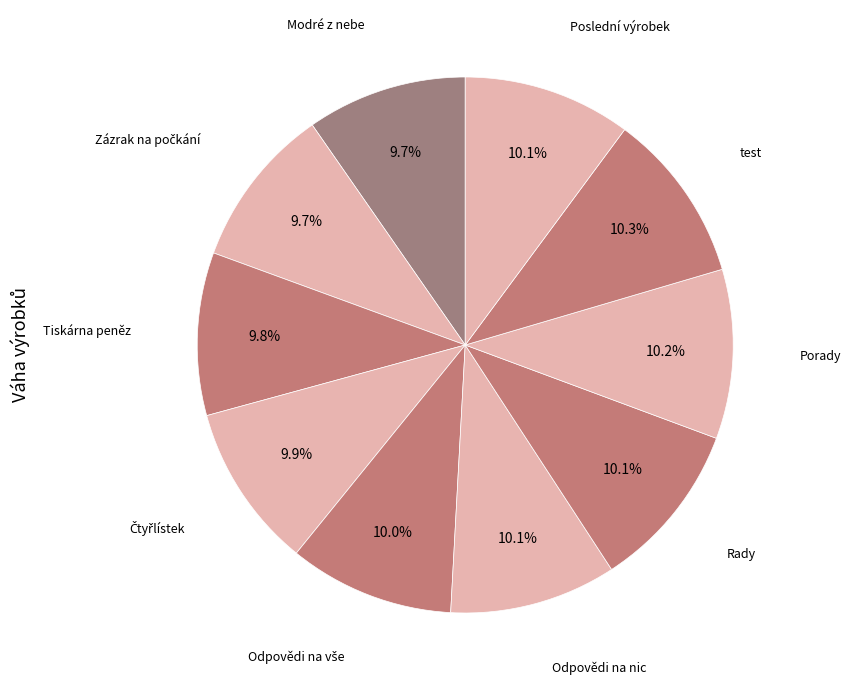

How many segments does this pie chart have?

10